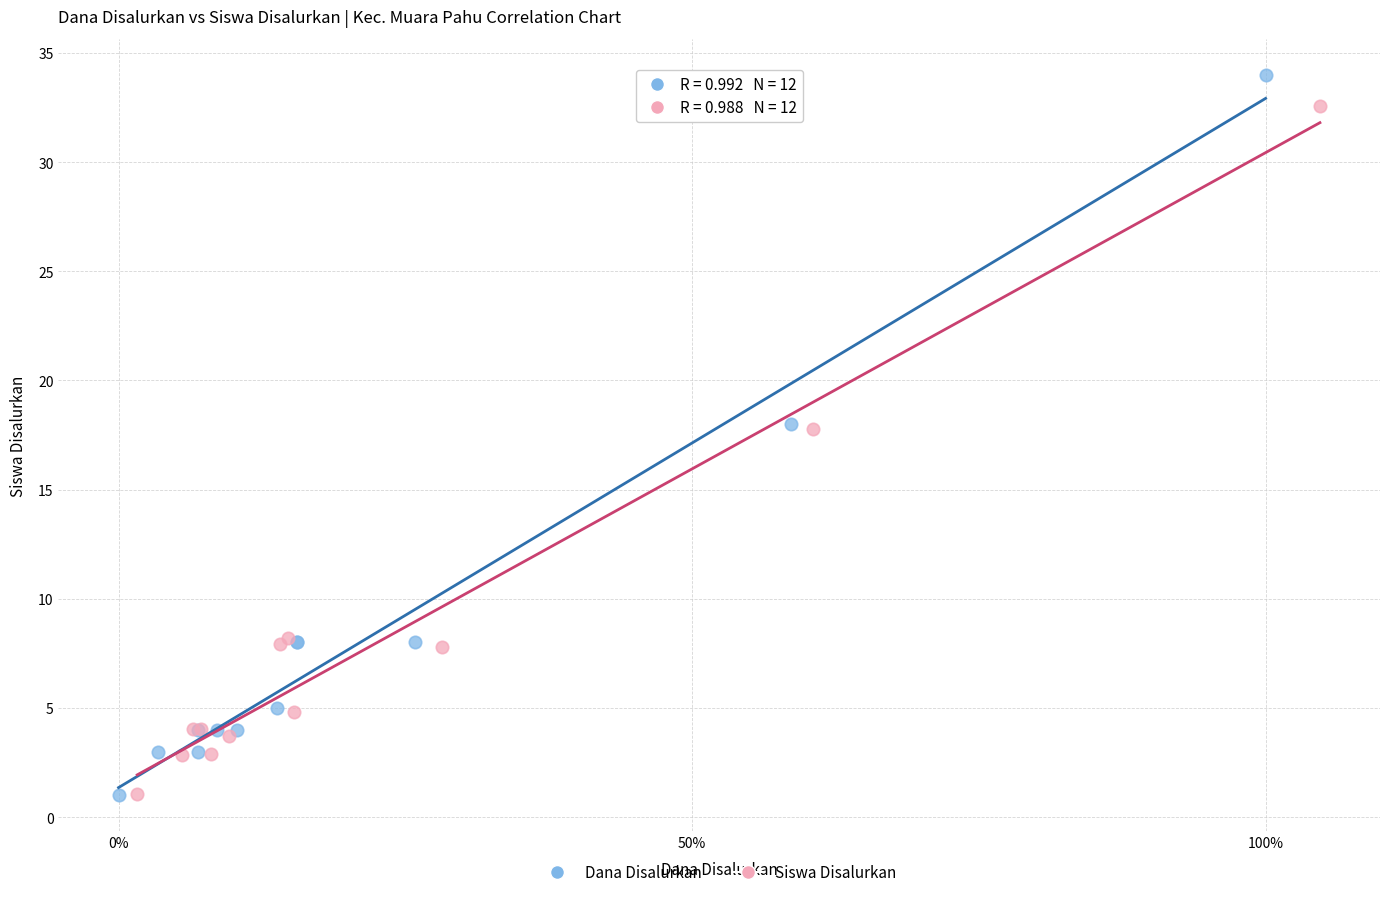

Which series reaches the maximum Y coordinate?

Dana Disalurkan